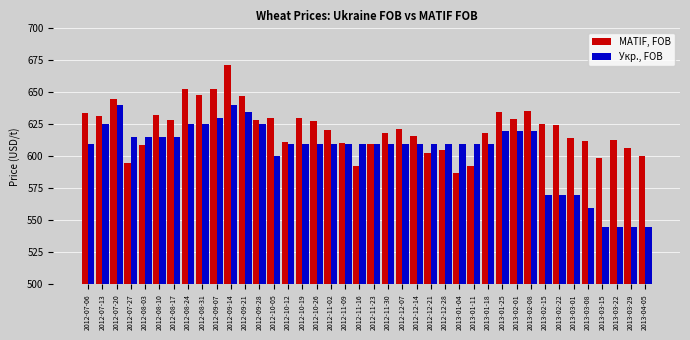

What is the sum of all Укр., FOB values?

24175.0